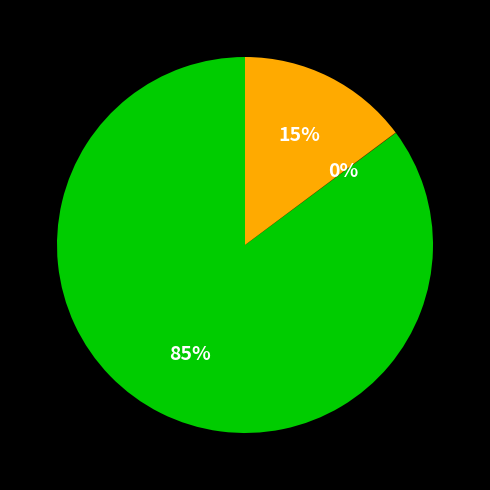

Is there a majority slice in this chart?

Yes